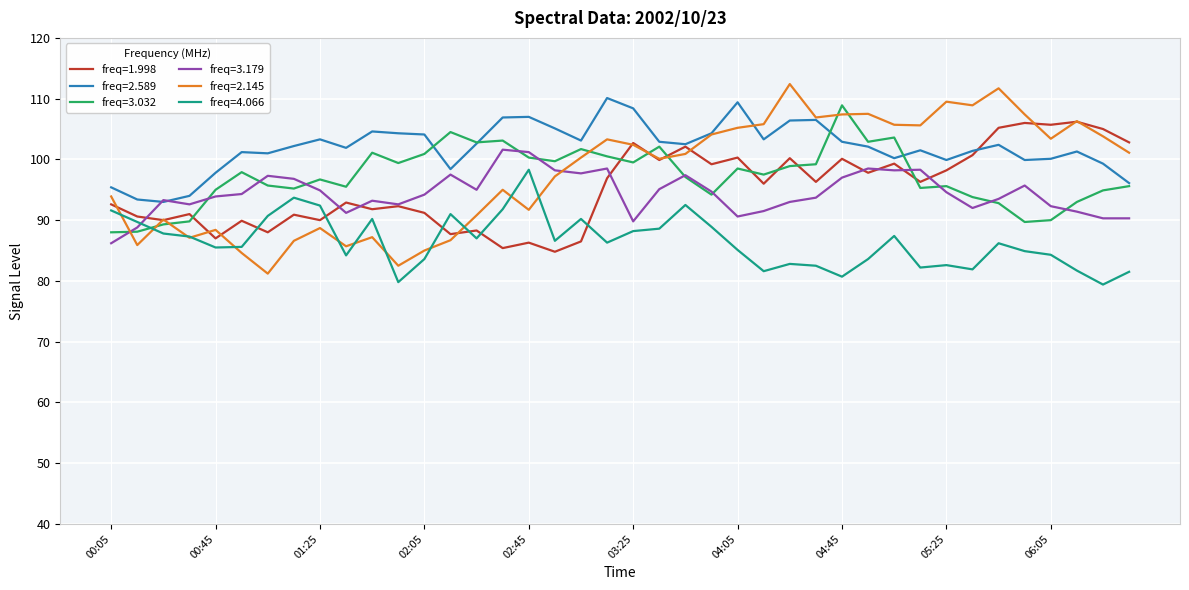

After their last crossing, which series has the higher values: freq=4.066 or freq=3.179?

freq=3.179